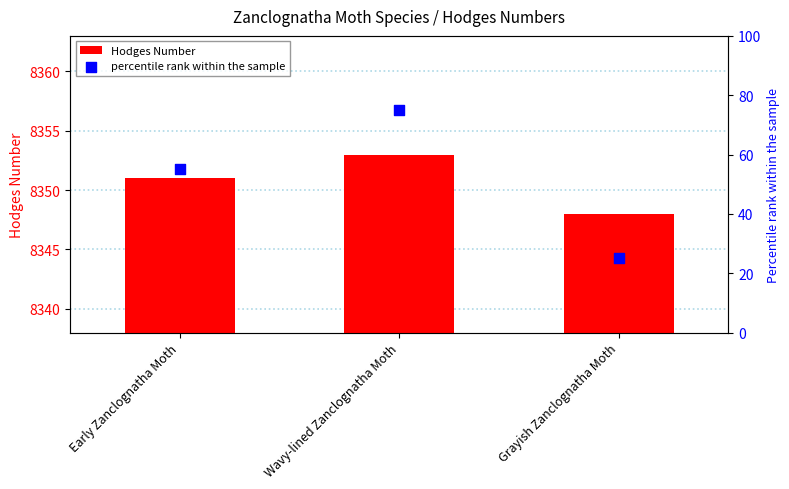

What is the total value across all series at Early Zanclognatha Moth?

8406